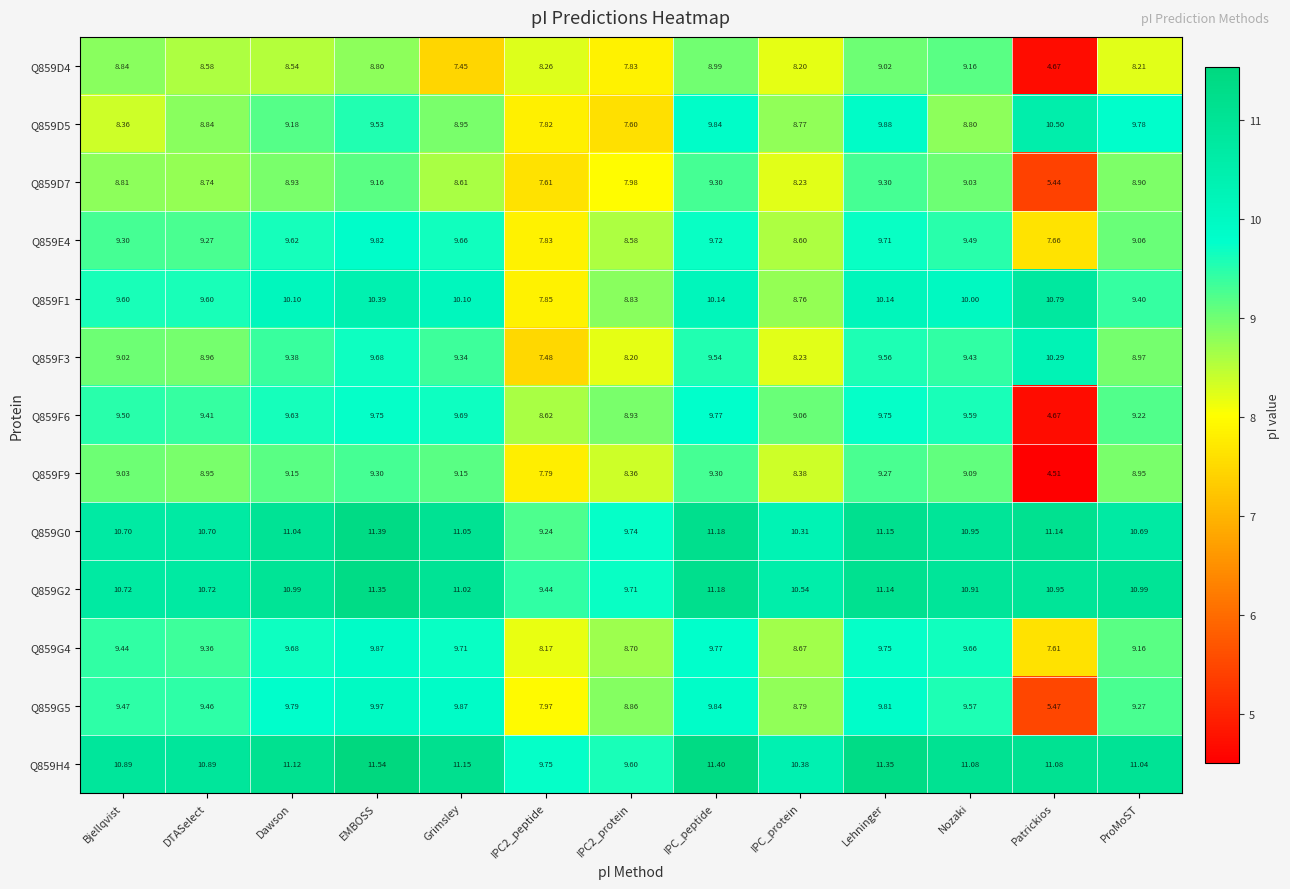

At which label does Q859F1 first exceed 10?

Dawson